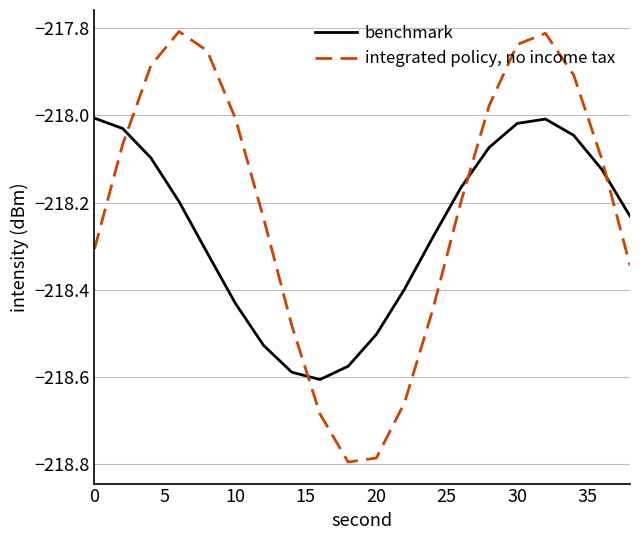

Which series has the largest total across all categories?

integrated policy, no income tax